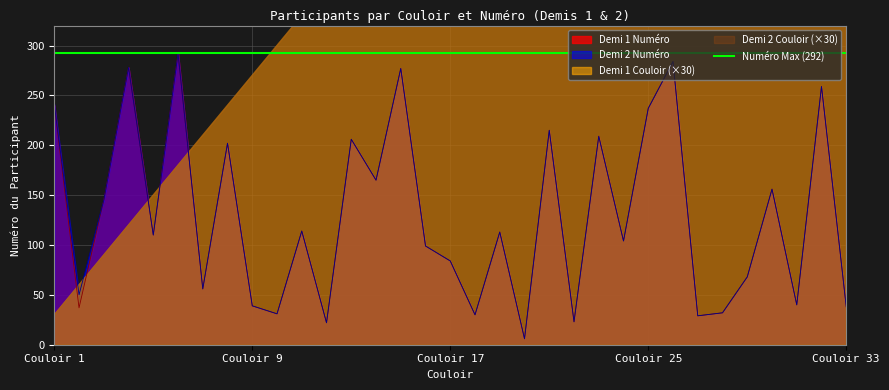

At which category does the chart reach its minimum across all series?

20